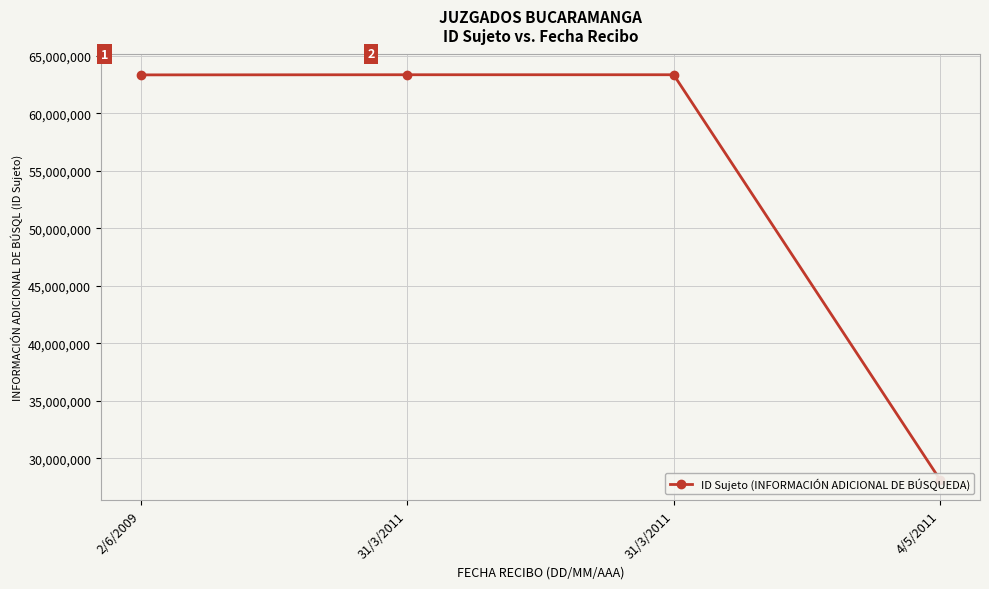

Reading left to right, what are all the values shown in this chart?

63351506	63363860	63363860	28152431